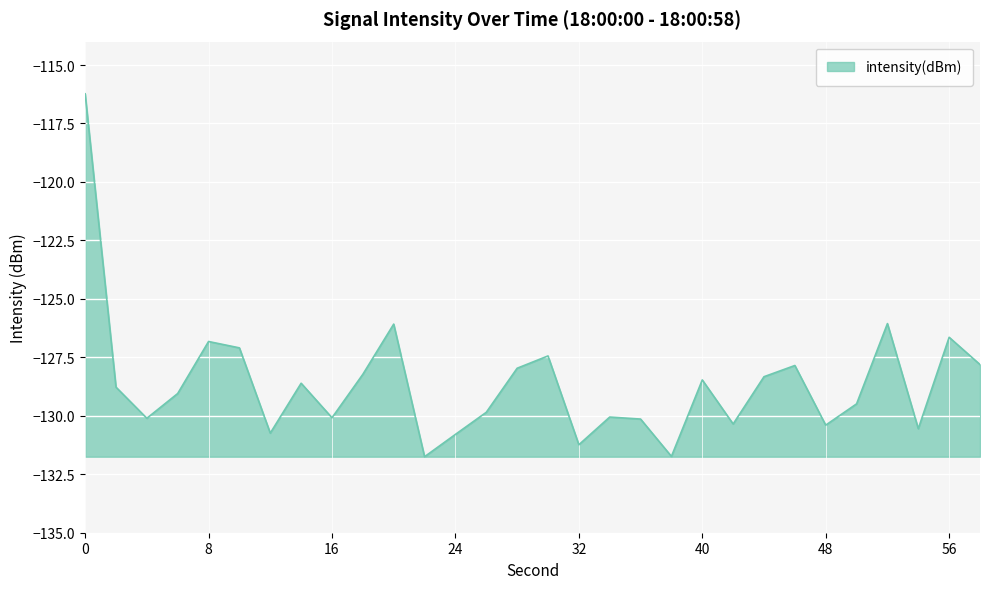

What is the minimum value shown in the chart?

-131.7